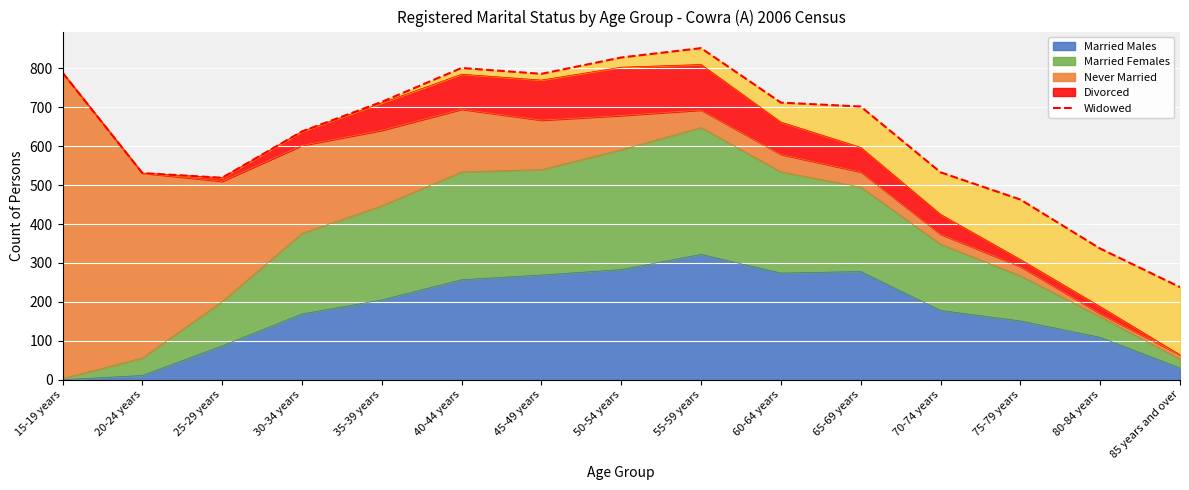

Is it true that the value at 15-19 years is 1418?

False